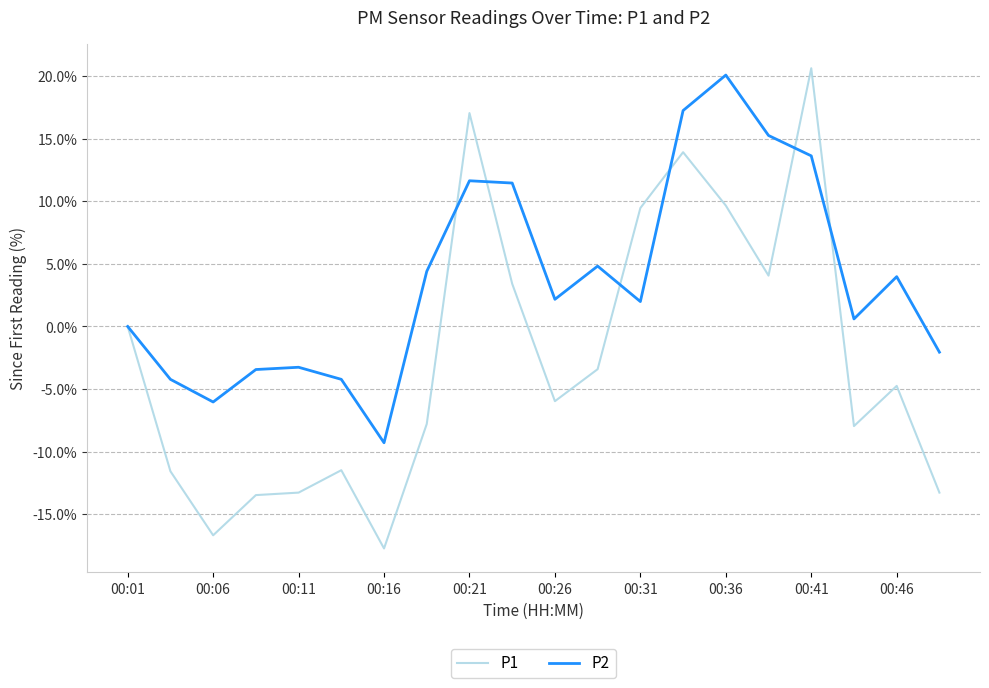

Rank the series by their average value, from lowest to highest.

P1, P2